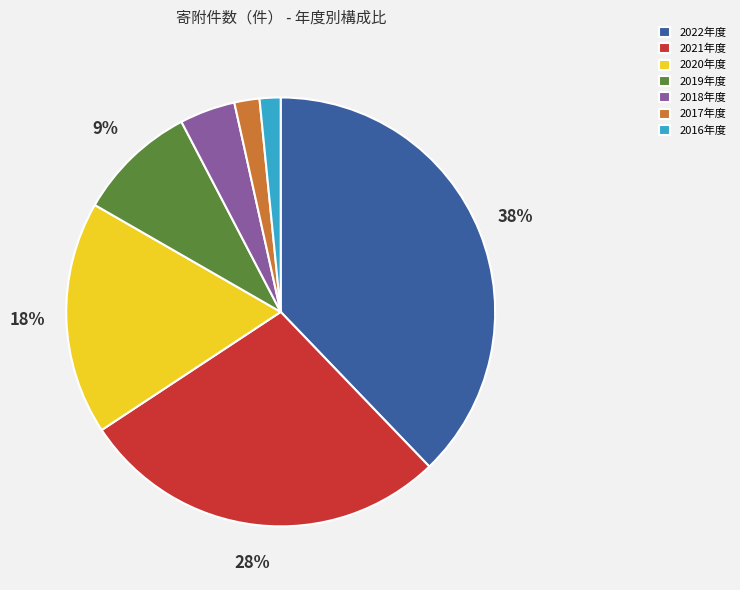

To the nearest percent, what percentage of the pie is 2016年度?

2%